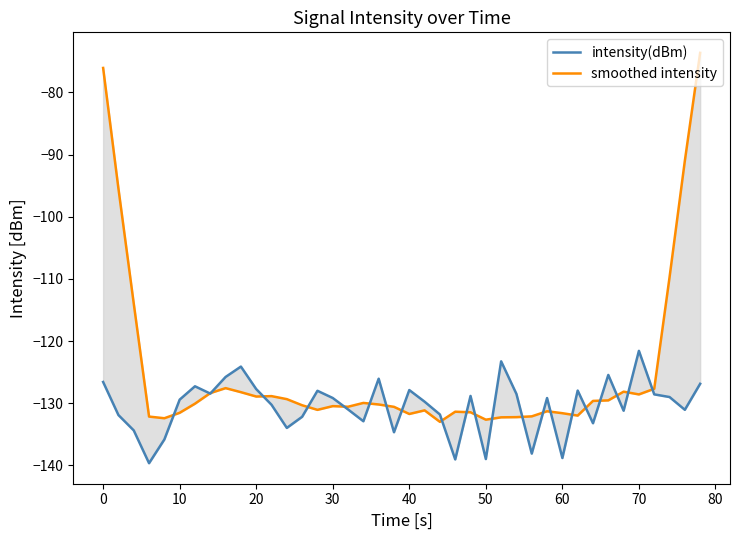

Is the value of intensity(dBm) at 37 greater than the value of smoothed intensity at 40?

Yes